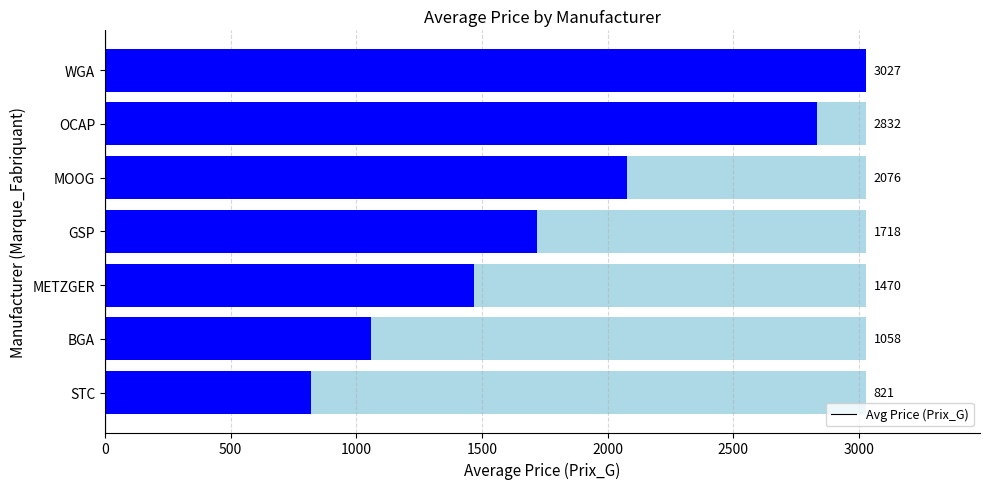

What is the difference between the maximum and minimum values?

2206.4